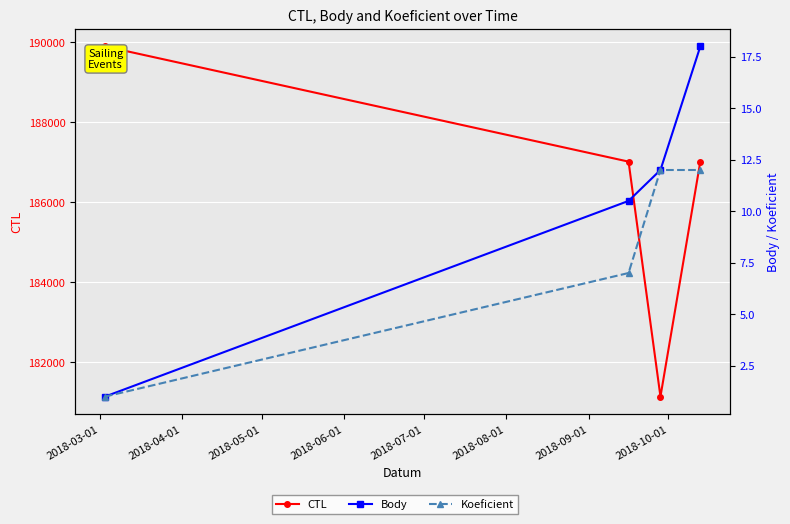

True or false: Koeficient has more than 0 interior local peaks.

False